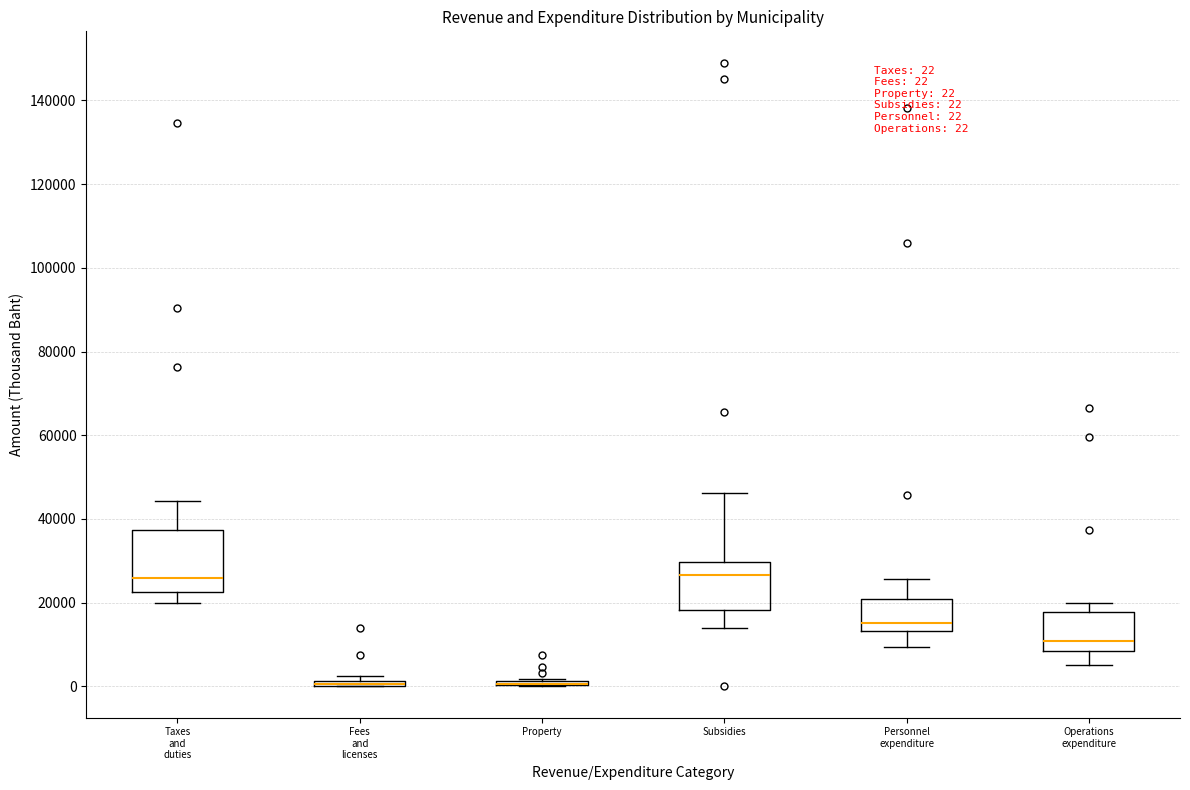

Which box is the tallest, from its lower edge to its upper edge?

Taxes and duties